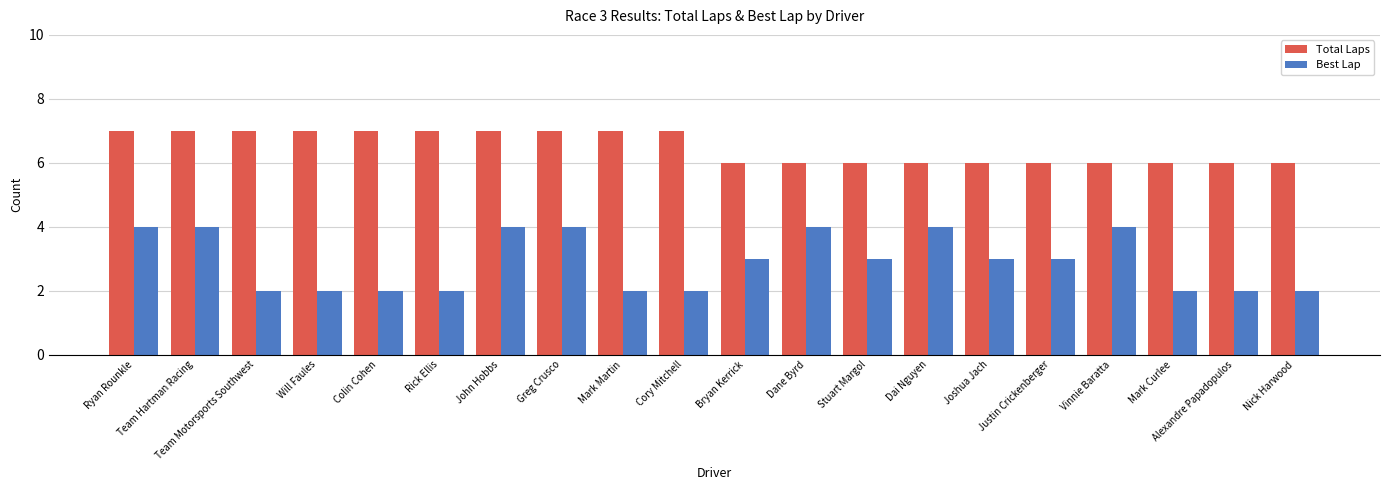

How many groups of bars are there?

20